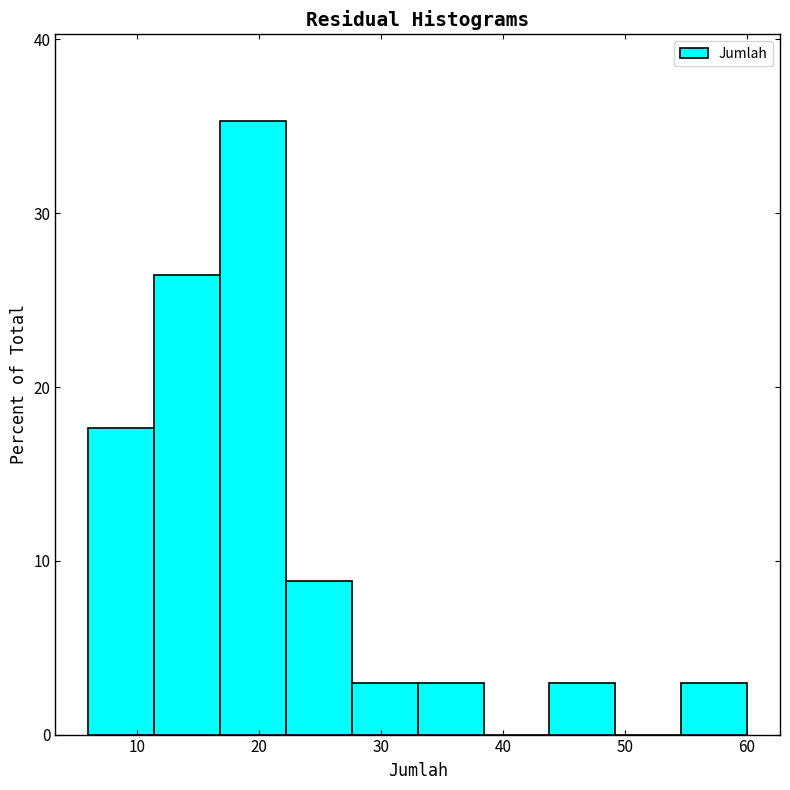

Reading left to right, list every bar in this chart as the range it spans on the x-axis followed by its height. Neither the bar edges nor the heights are printed on the chart, so give them approximately, as read against the axes.

6.0 to 11.4: 18
11.4 to 16.8: 26
16.8 to 22.2: 35
22.2 to 27.6: 9
27.6 to 33.0: 3
33.0 to 38.4: 3
38.4 to 43.8: 0
43.8 to 49.2: 3
49.2 to 54.6: 0
54.6 to 60.0: 3